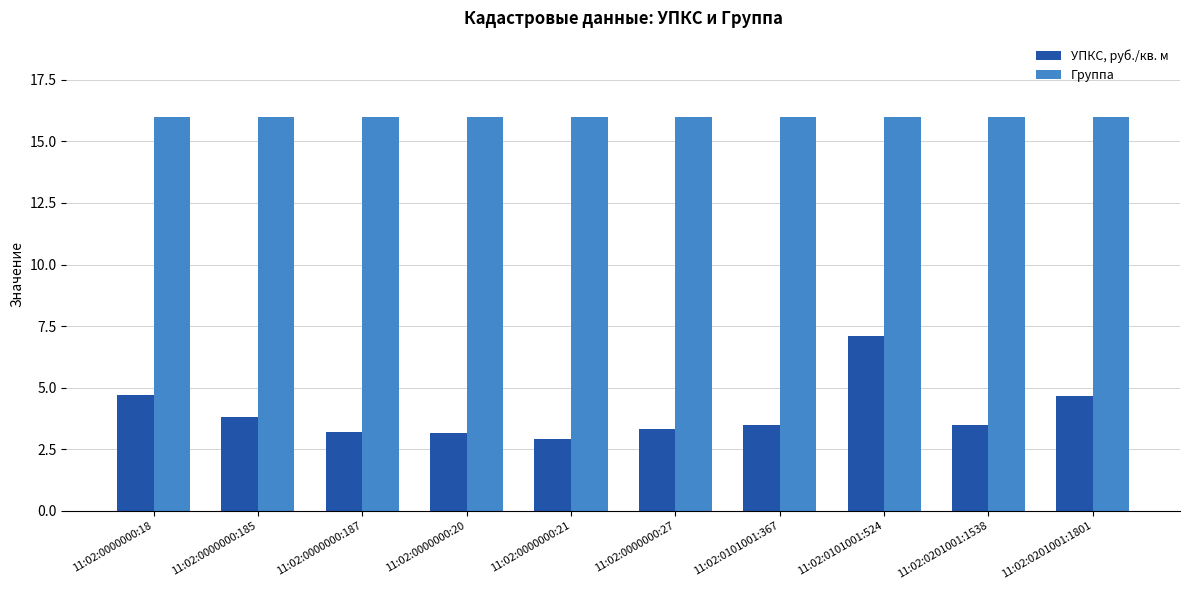

At which label does УПКС, руб./кв. м reach its minimum?

11:02:0000000:21